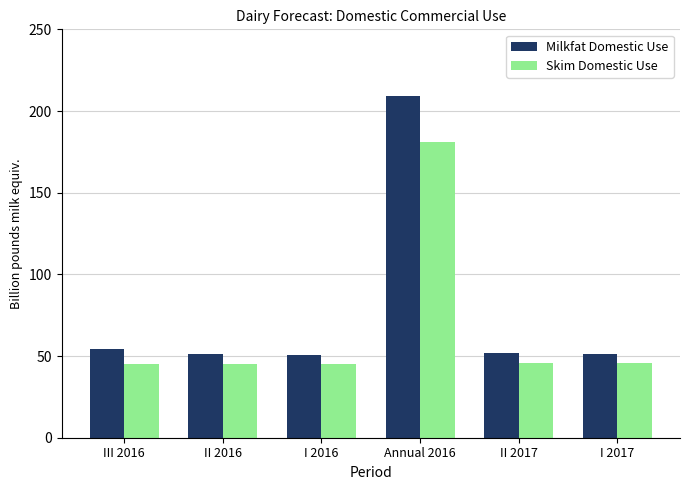

How many bars are there in each group?

2